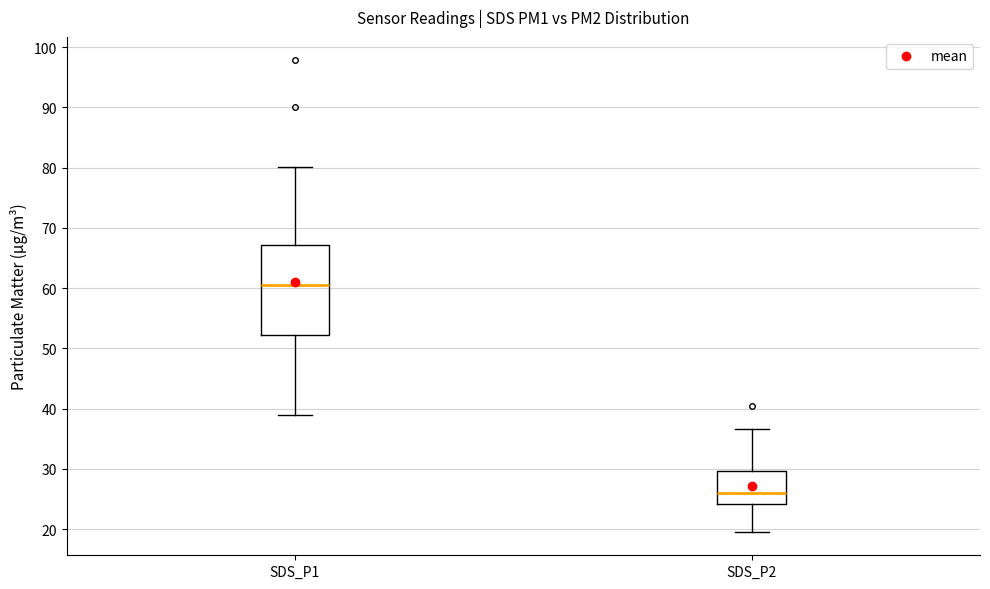

Which box is the tallest, from its lower edge to its upper edge?

SDS_P1